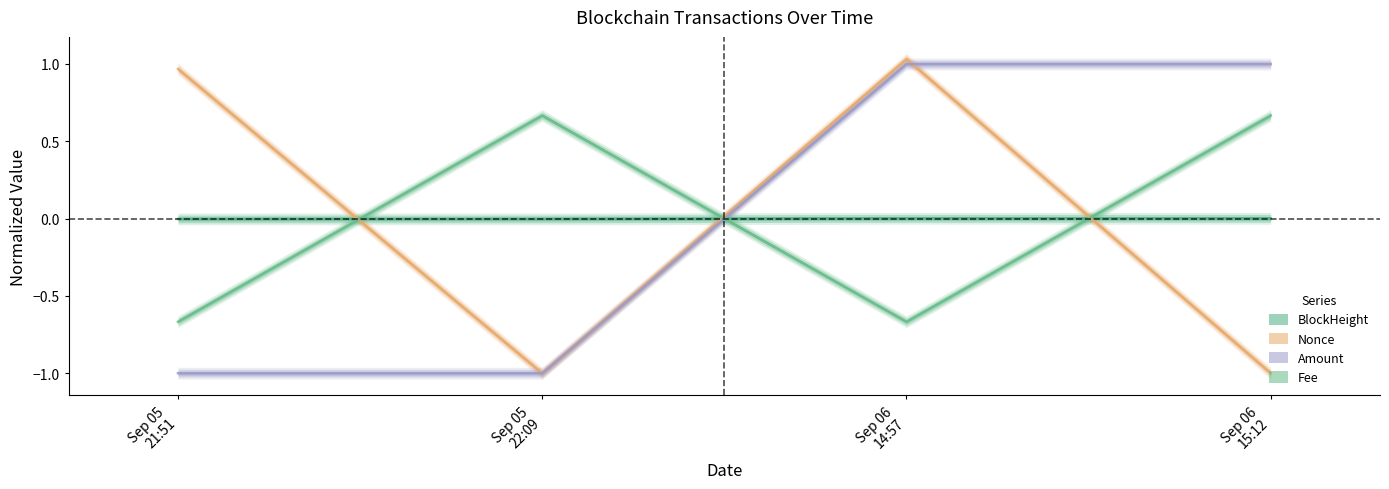

Rank the categories by Fee value from highest to lowest.

Sep 05
22:09, Sep 06
15:12, Sep 05
21:51, Sep 06
14:57